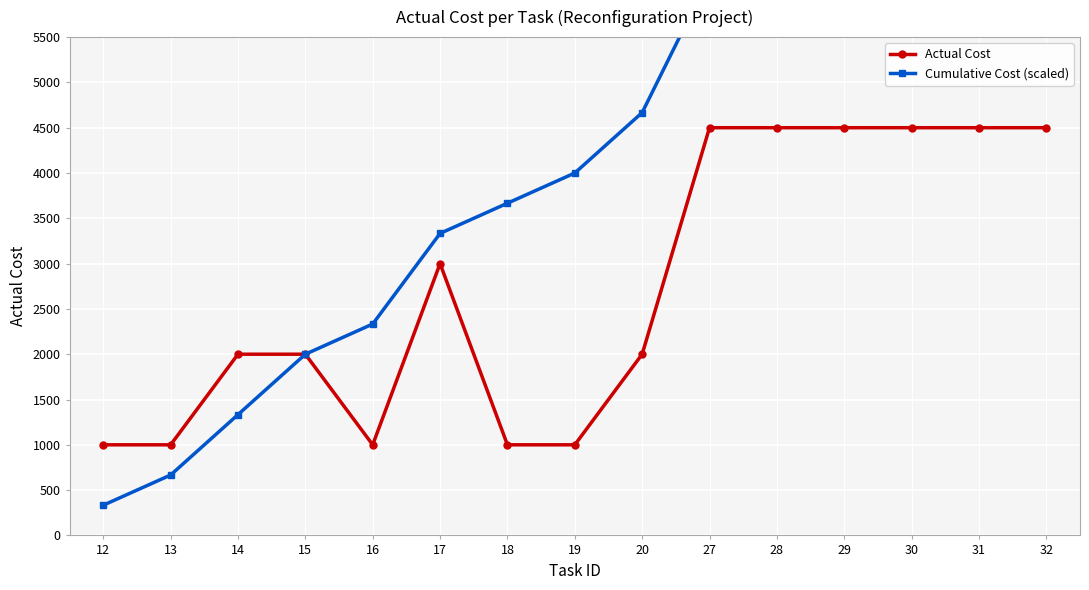

True or false: Cumulative Cost (scaled) and Actual Cost cross at least once.

False